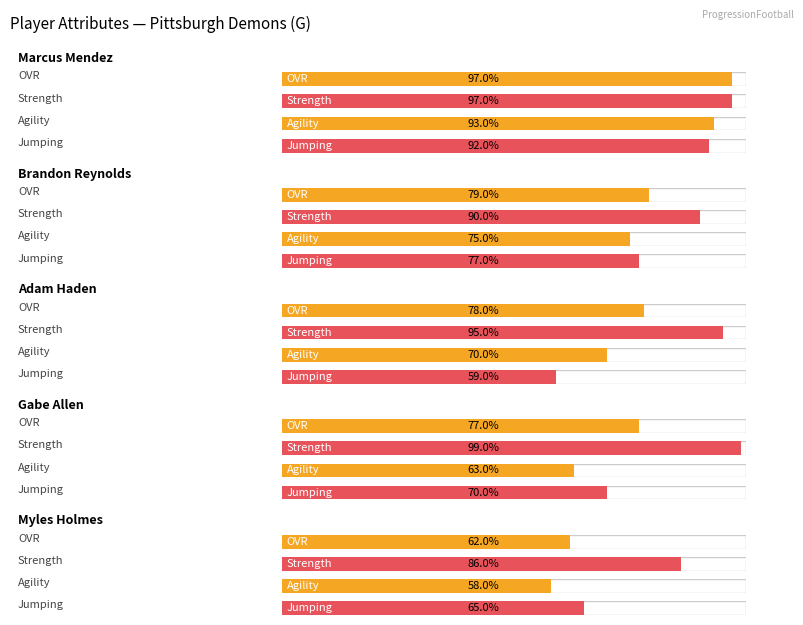

Which category has the highest value across all series?

Gabe Allen